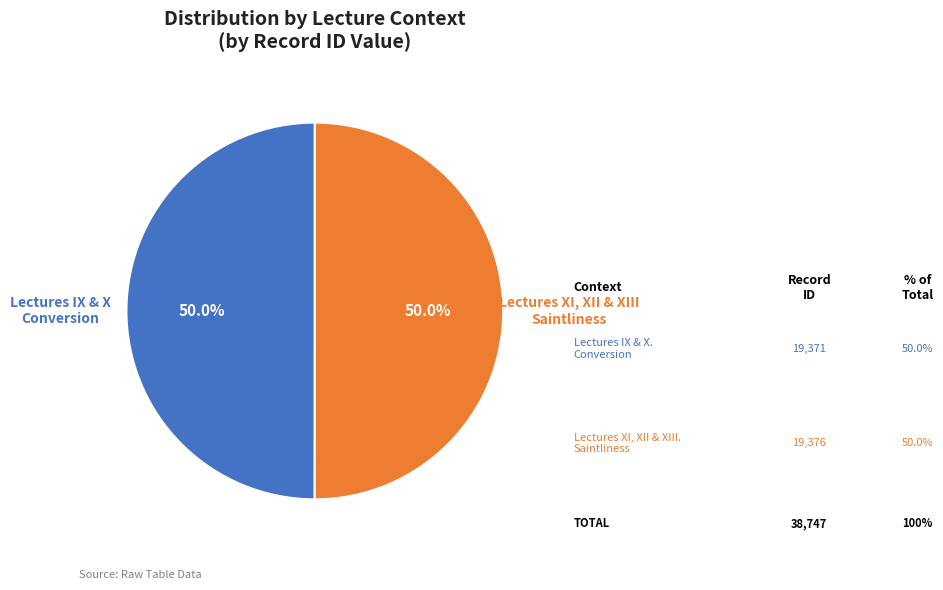

Rank the categories by value from lowest to highest.

Lectures IX and X. Conversion, Lectures XI, XII, and XIII. Saintliness